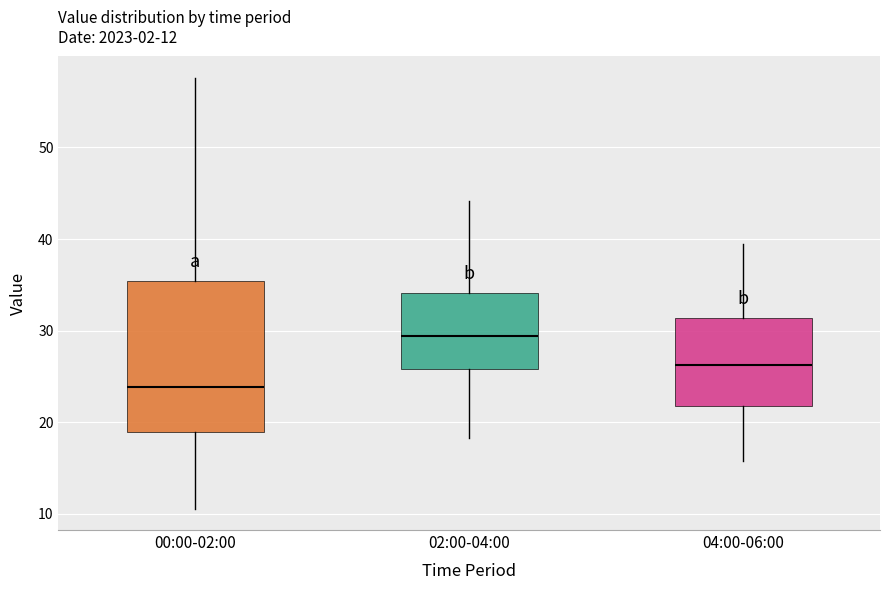

Which box's median line is the highest?

02:00-04:00